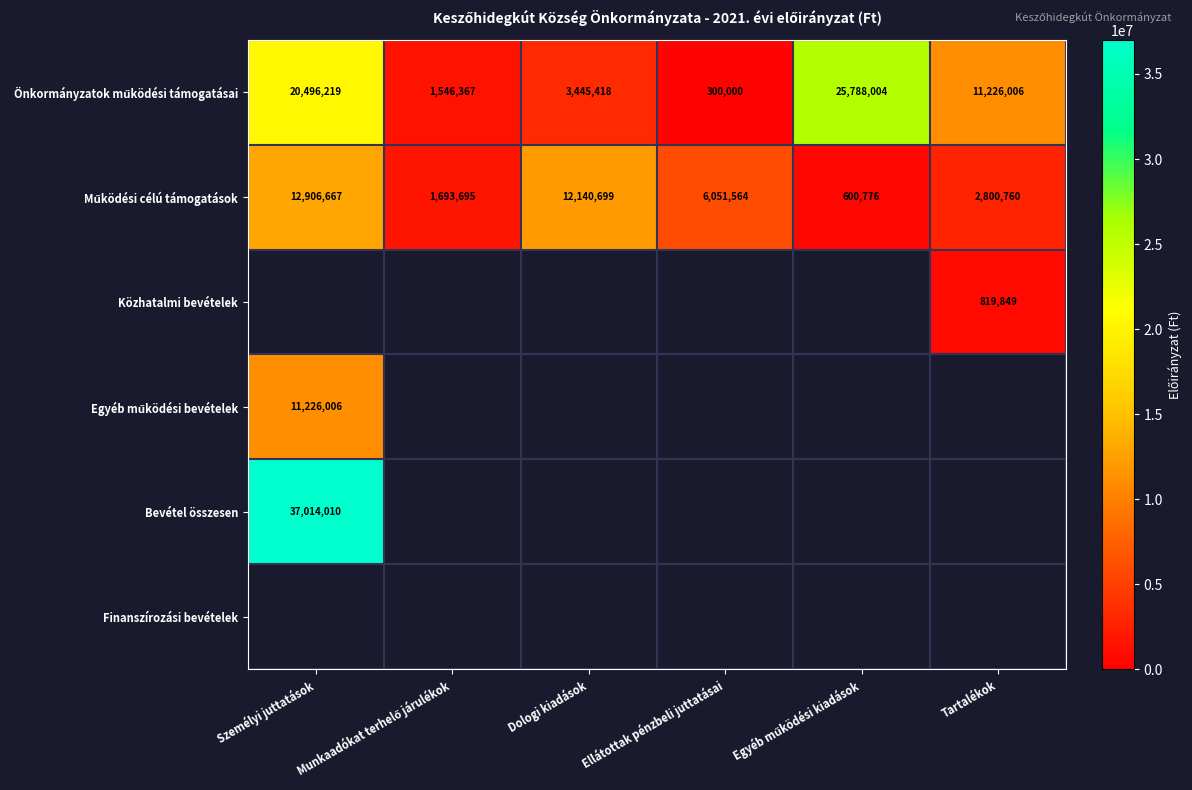

The value of Közhatalmi bevételek at Tartalékok is 281867. True or false?

False